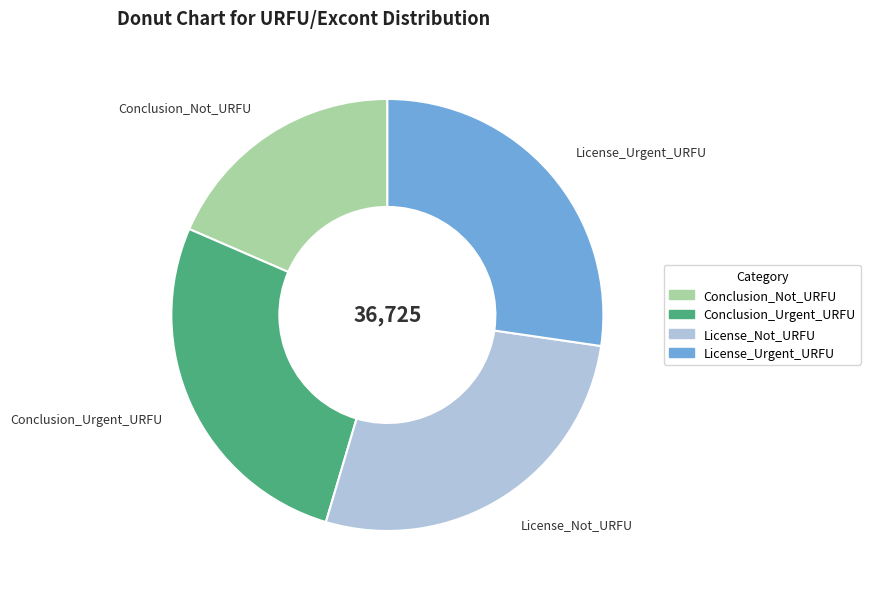

True or false: Conclusion_Urgent_URFU accounts for 27% of the total.

True